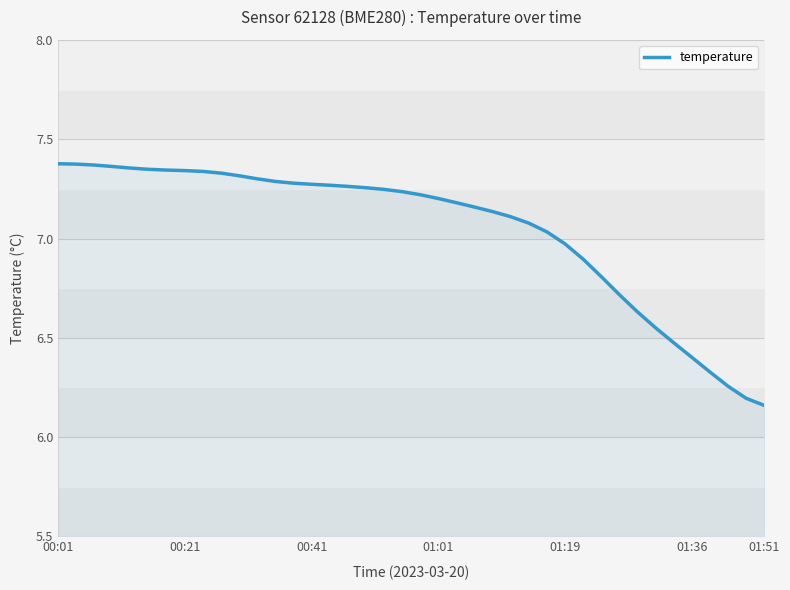

Where does the temperature series first go above 7?

00:01